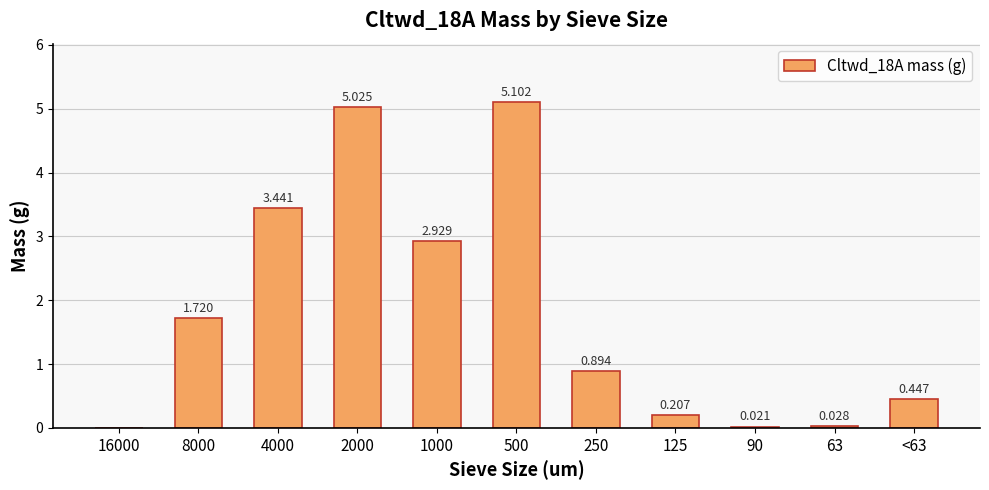

Reading left to right, extract all data points from this chart.

16000=0.0	8000=1.7	4000=3.4	2000=5.0	1000=2.9	500=5.1	250=0.9	125=0.2	90=0.0	63=0.0	<63=0.4